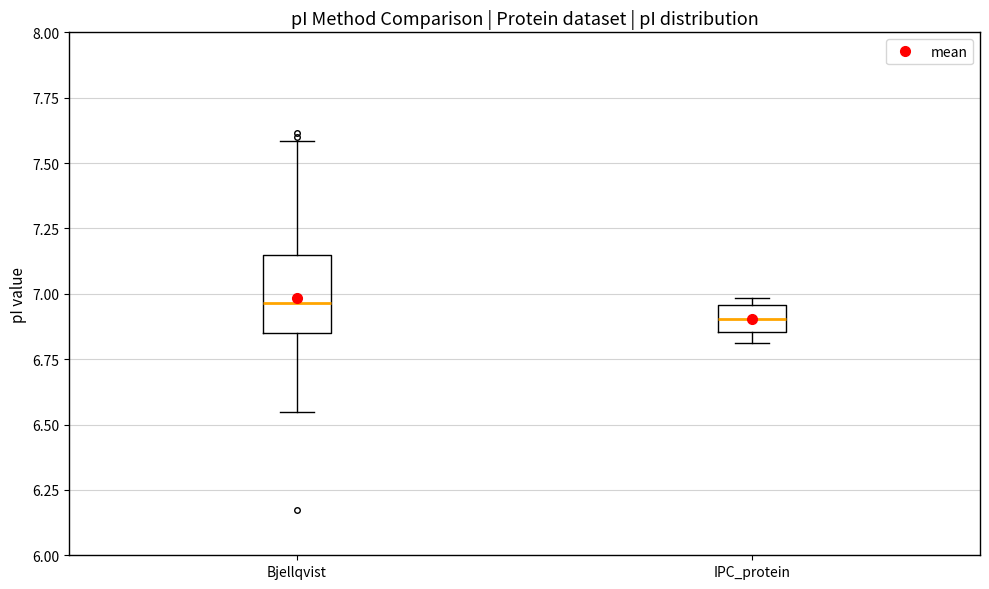

Reading left to right, read every box against the y-axis: the position of its median line, the range the box covers, and the ends of its whiskers. The values are not printed on the chart, so give them approximately, as read against the axis.

Bjellqvist: median 6.95, box 6.85 to 7.15, whiskers 6.55 to 7.60
IPC_protein: median 6.90, box 6.85 to 6.95, whiskers 6.80 to 7.00